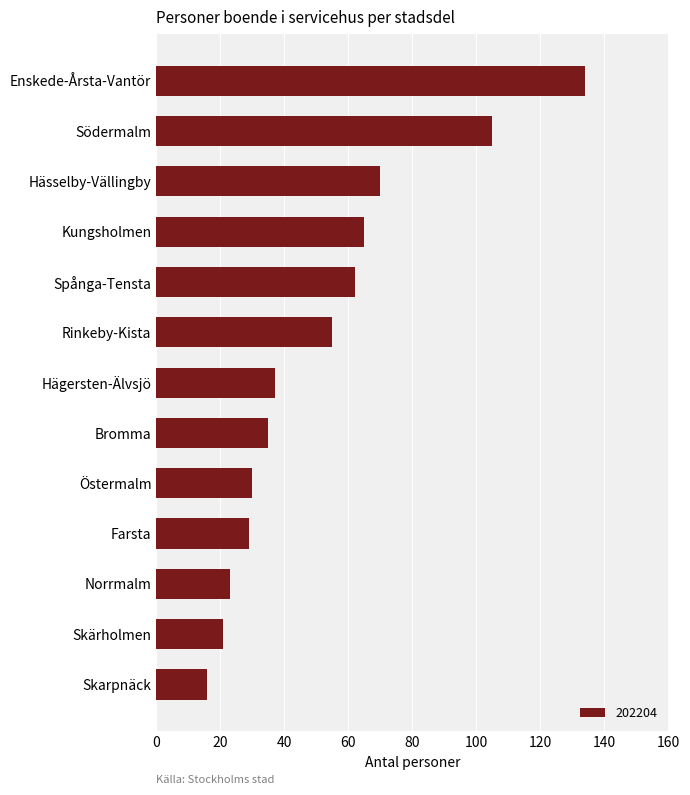

At which category does the chart reach its minimum across all series?

Skarpnäck